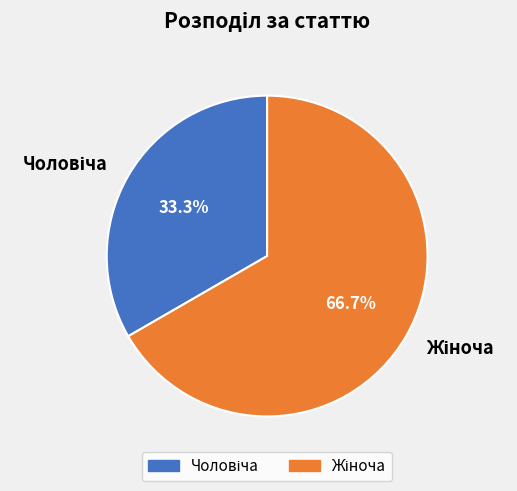

Is there a majority slice in this chart?

Yes